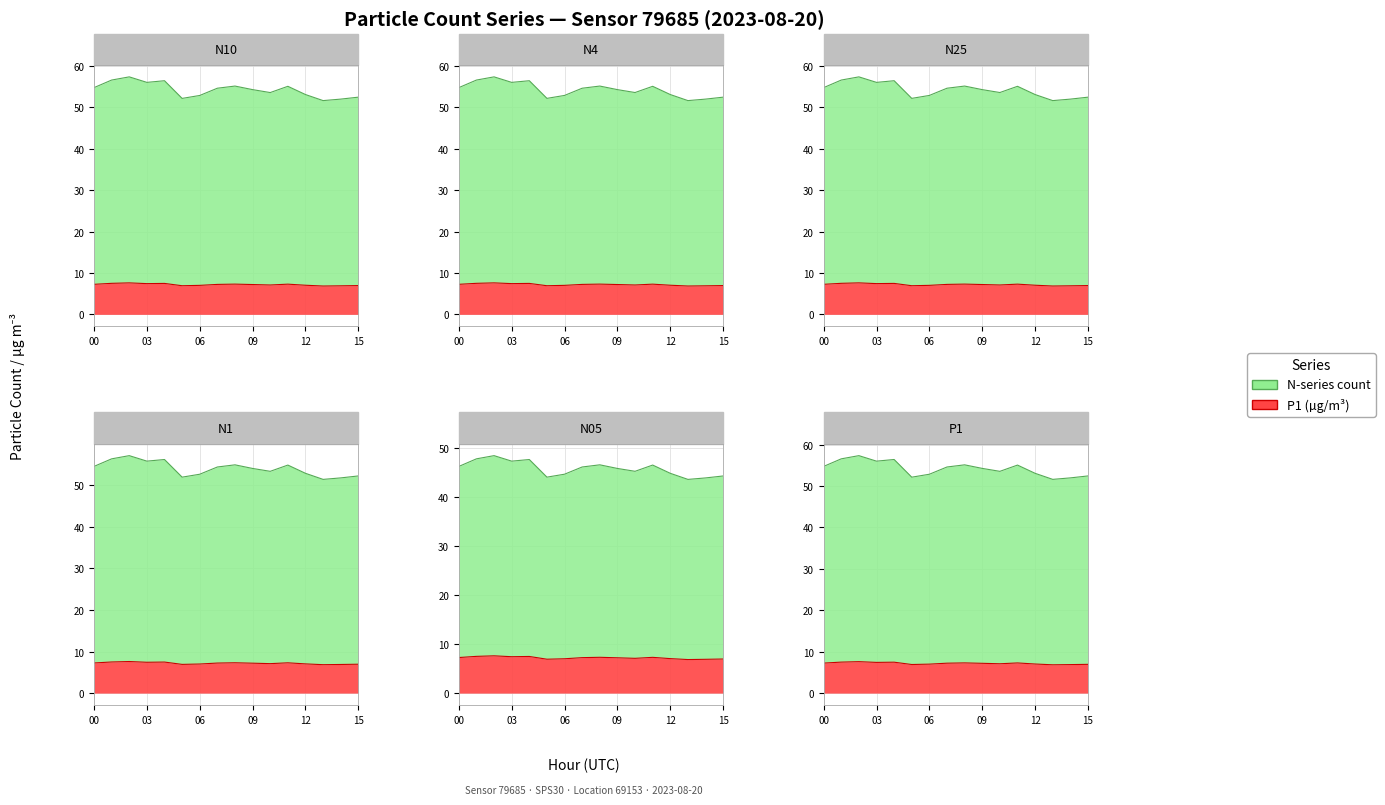

True or false: N05 and N4 cross at least once.

False